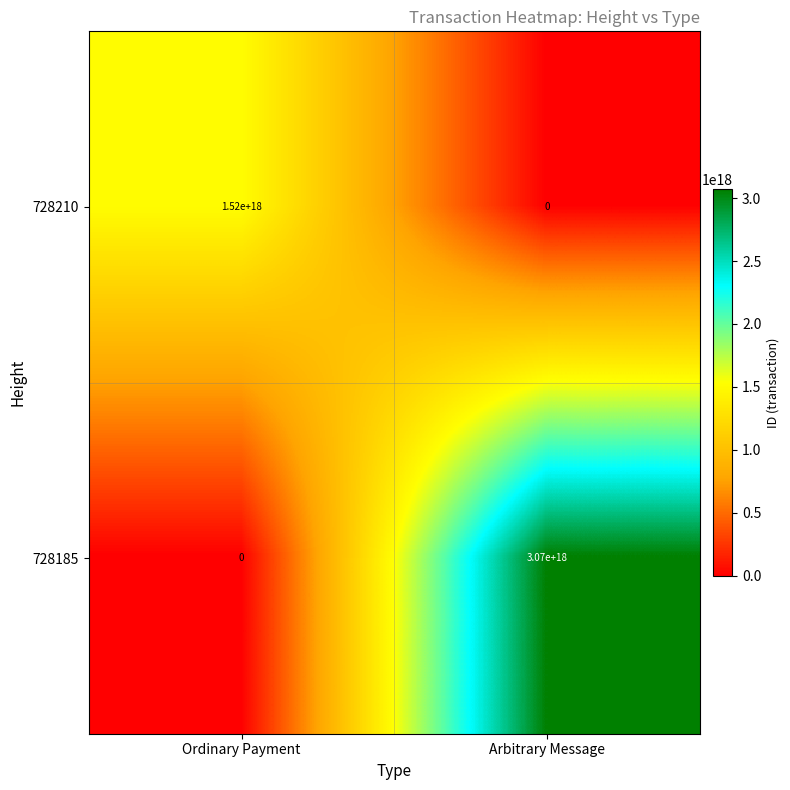

At which category is the sum across all series the highest?

Arbitrary Message